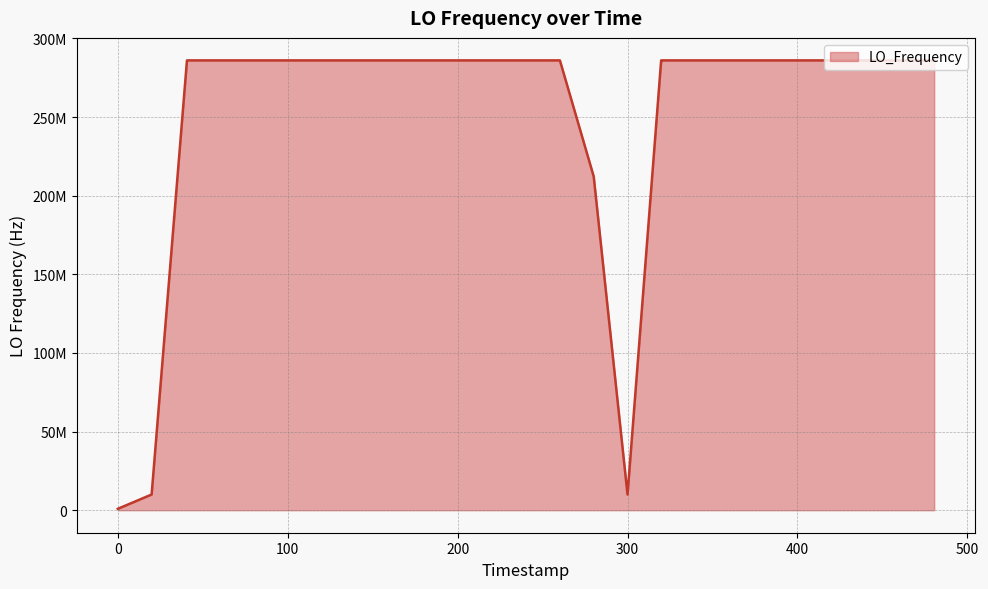

What is the maximum value shown in the chart?

286047037.5